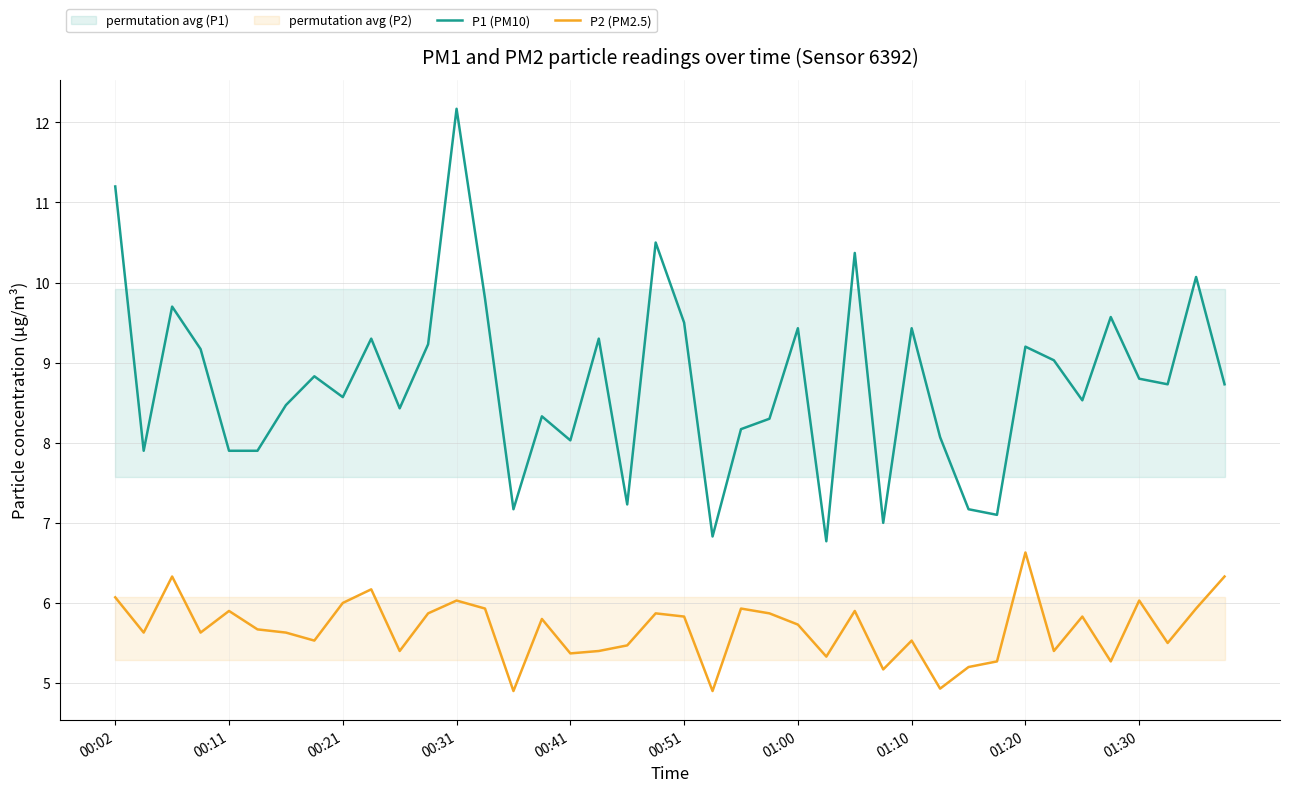

How many interior local peaks does the P1 (PM10) series have?

13